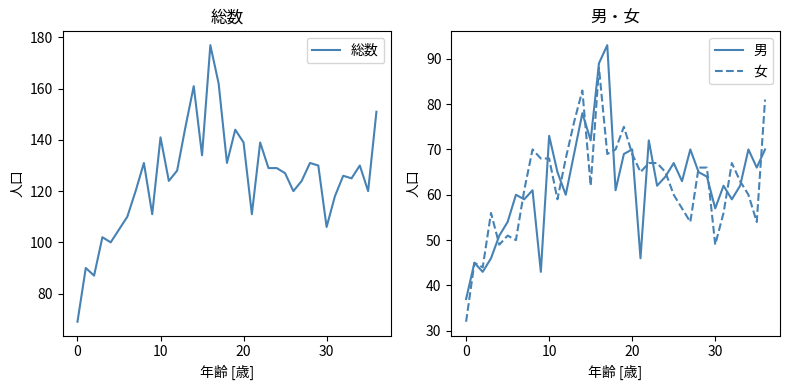

What is the difference between the second highest and minimum values in the 男 series?

52